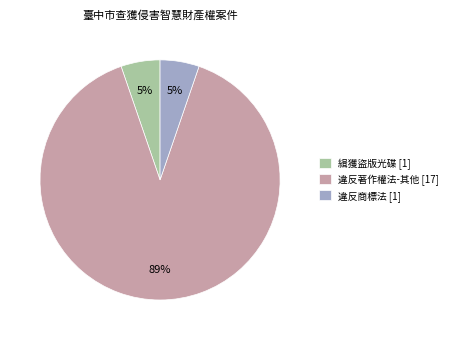

What is the majority slice?

違反著作權法-其他 [17]